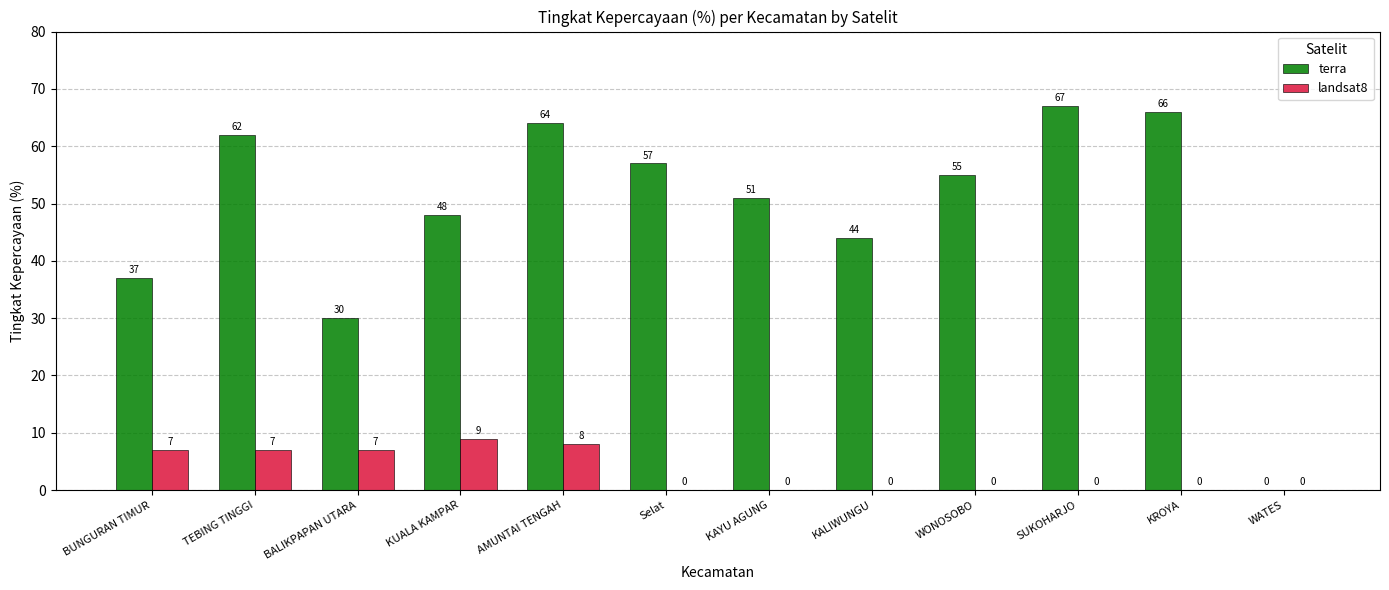

What is the sum of the landsat8 values at AMUNTAI TENGAH and BALIKPAPAN UTARA?

15